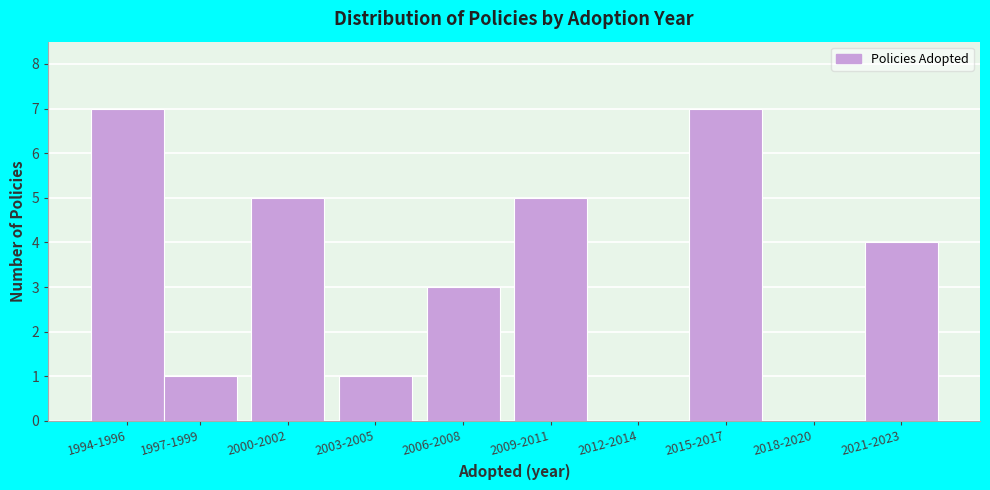

Reading left to right, list all the values displayed in this chart.

1994-1996=7	1997-1999=1	2000-2002=5	2003-2005=1	2006-2008=3	2009-2011=5	2012-2014=0	2015-2017=7	2018-2020=0	2021-2023=4